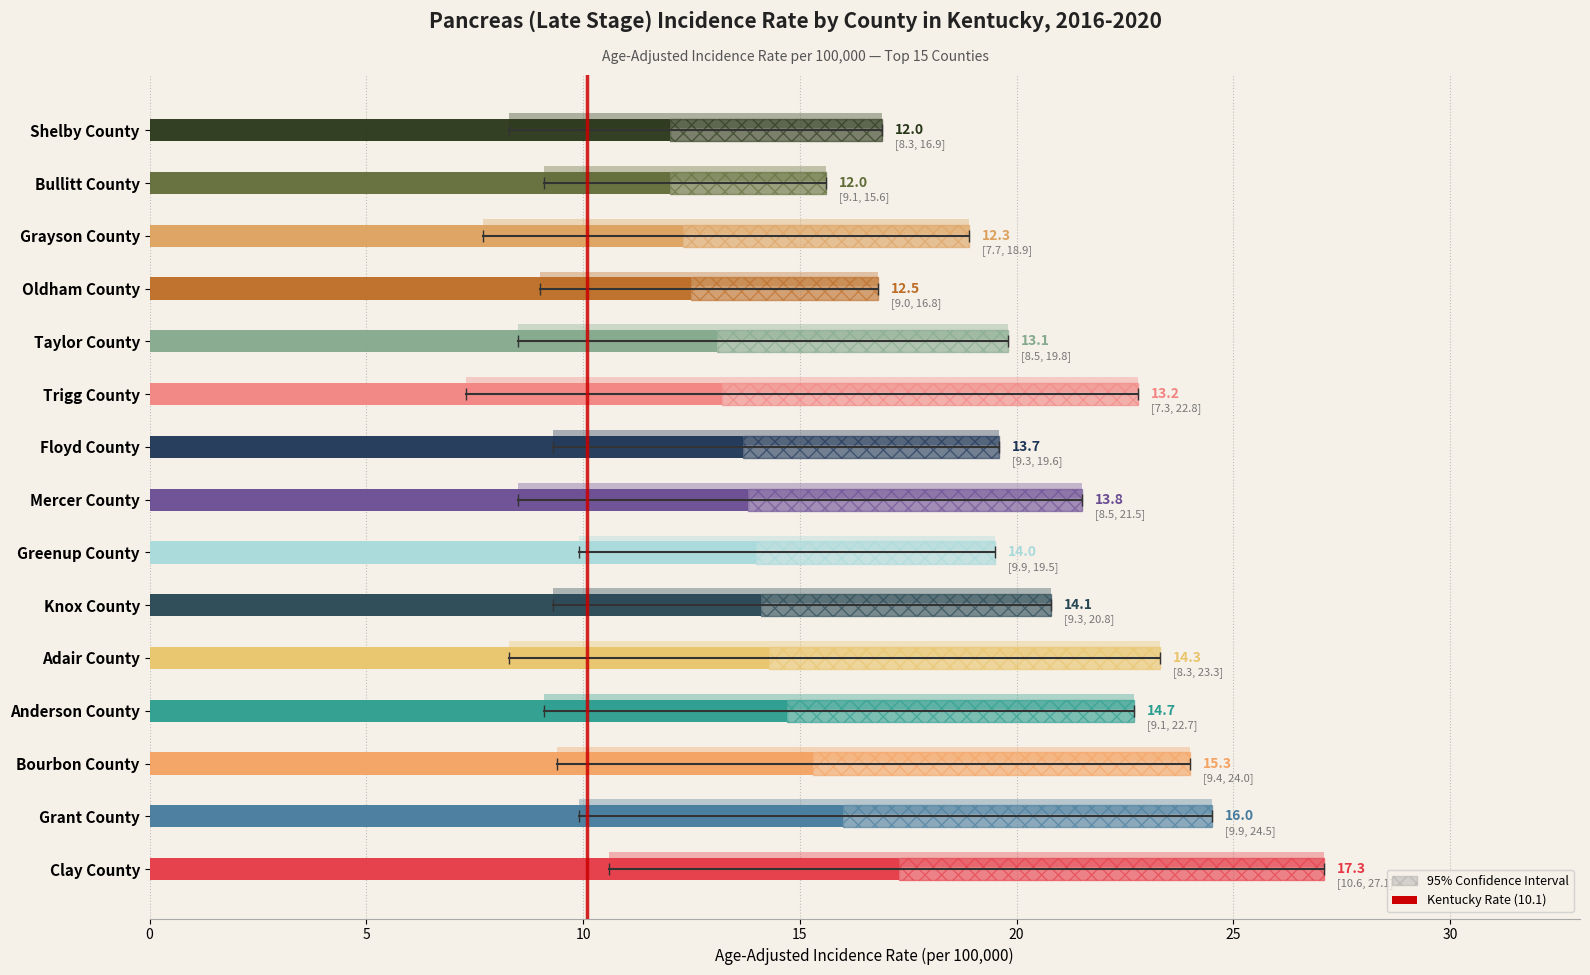

What is the difference between the Lower 95% CI values at Adair County and Grayson County?

0.6